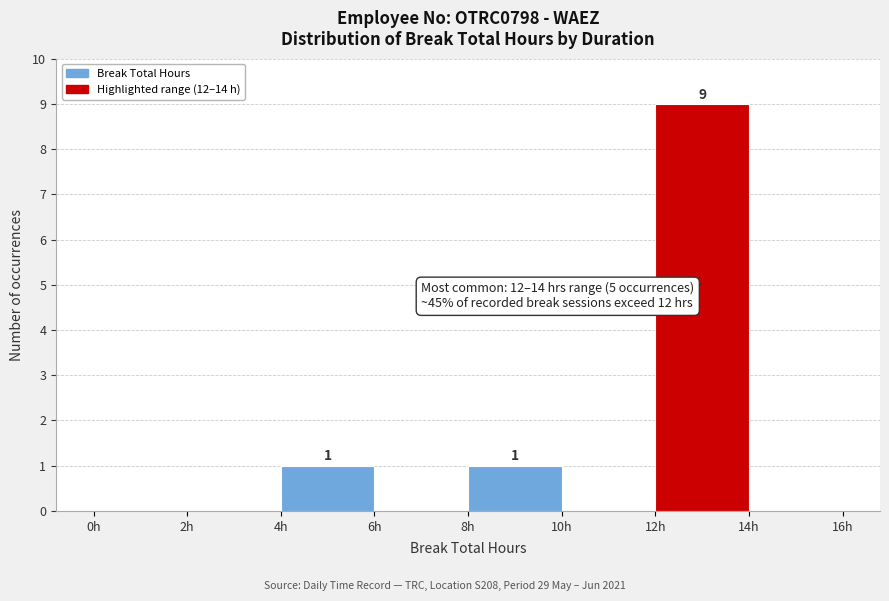

Over which range of the x-axis is the bar tallest?

12 to 14